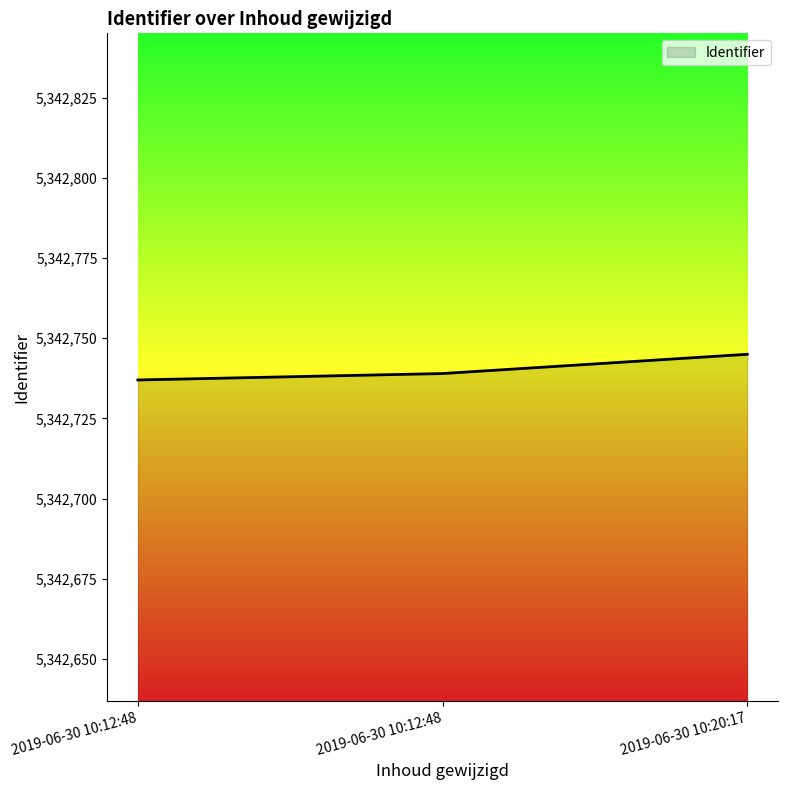

At which label does the data first exceed 5342739?

2019-06-30 10:20:17